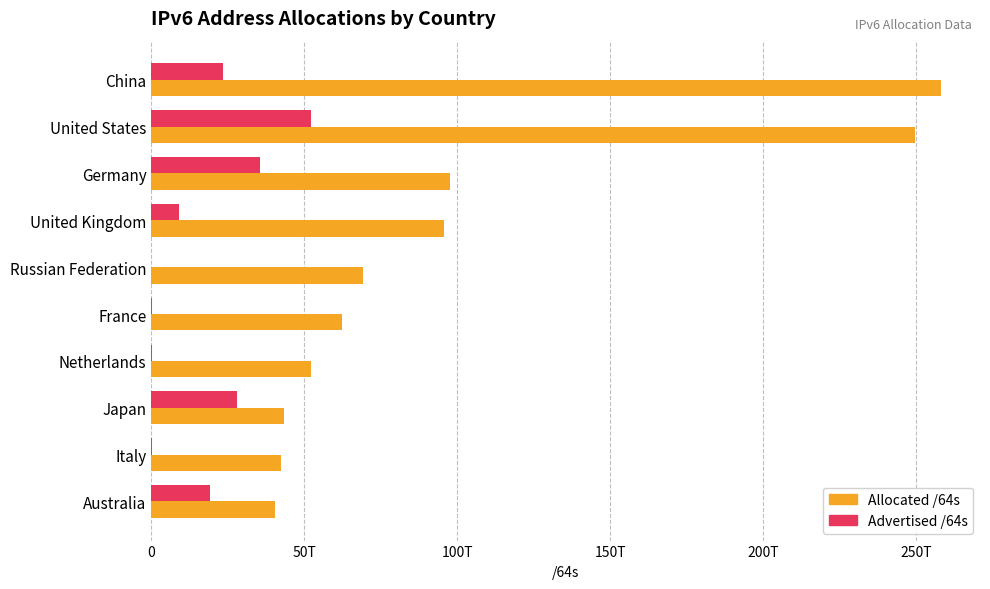

What are all the series names shown in the legend?

Allocated /64s, Advertised /64s